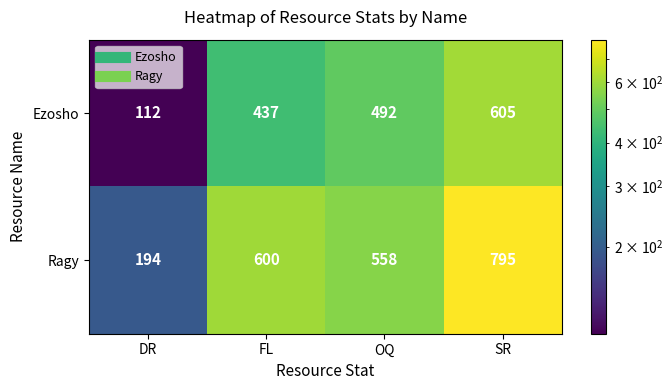

How many distinct data groups are displayed?

2